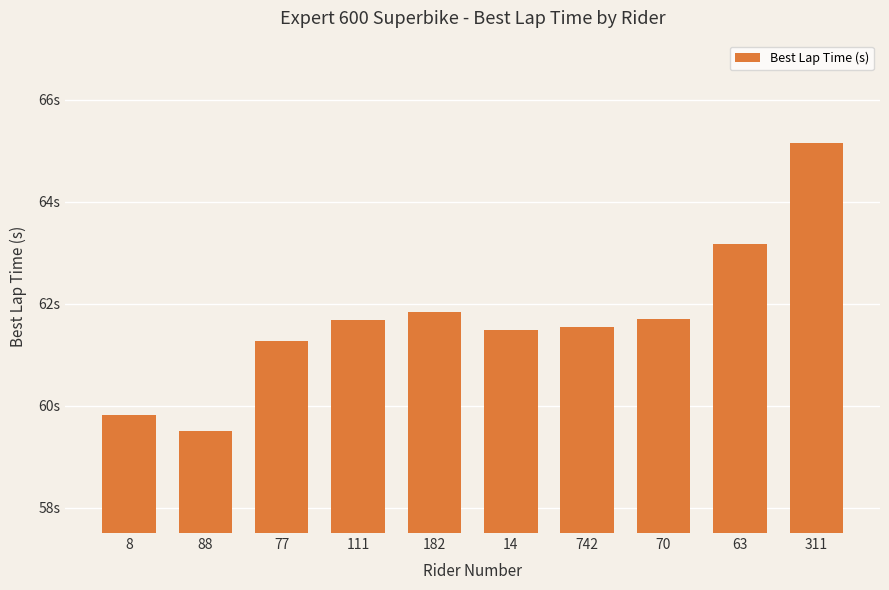

List the labels in order of value, largest first.

311, 63, 182, 70, 111, 742, 14, 77, 8, 88